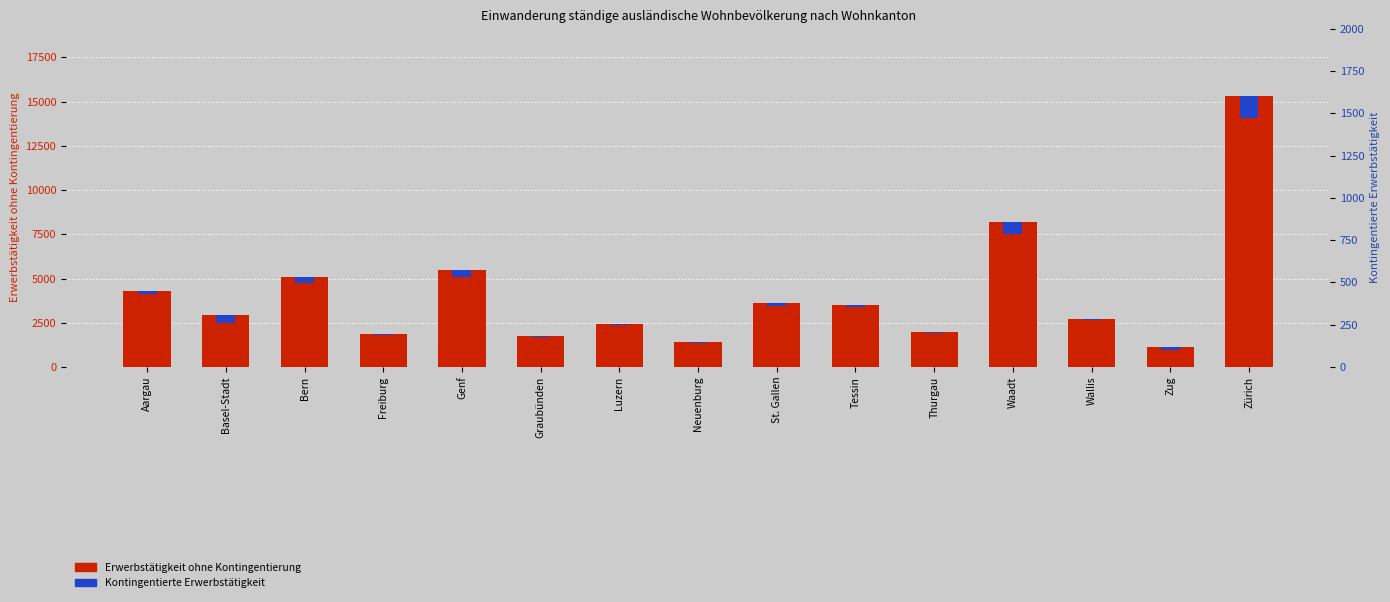

At how many categories does at least one series exceed 770?

15